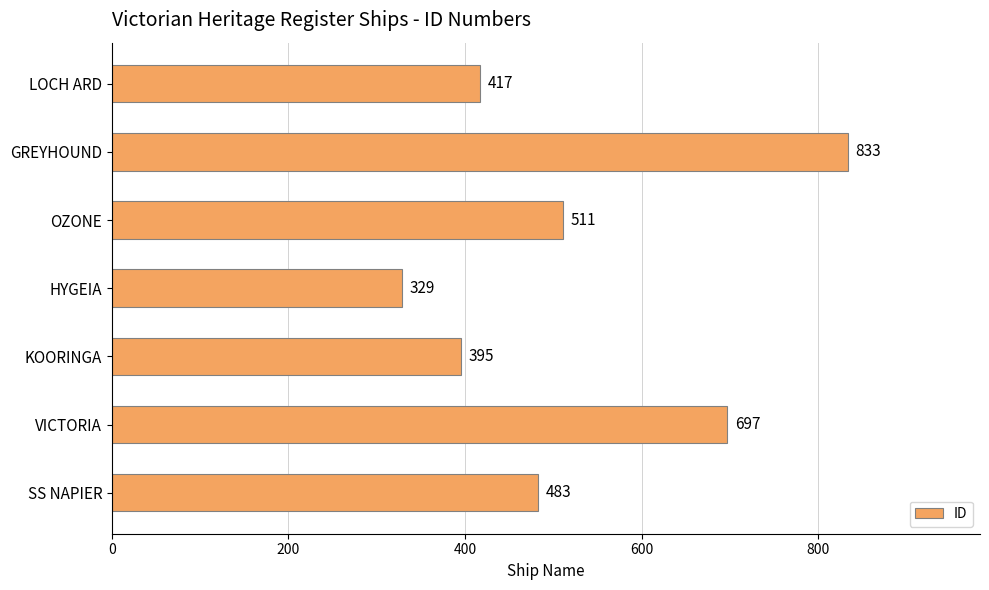

Reading bottom to top, transcribe all the data shown in this chart.

483	697	395	329	511	833	417